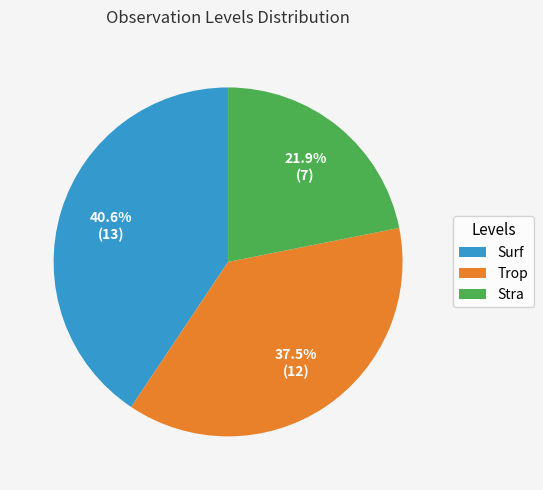

To the nearest percent, what is the difference between the Surf and Trop slice percentages?

3%